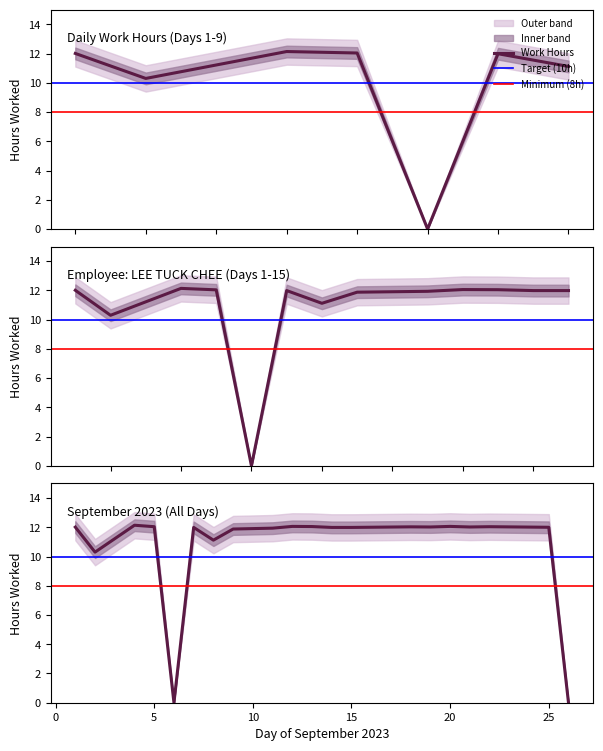

Approximately how many times larger is the value at 2 compared to 14?

0.9